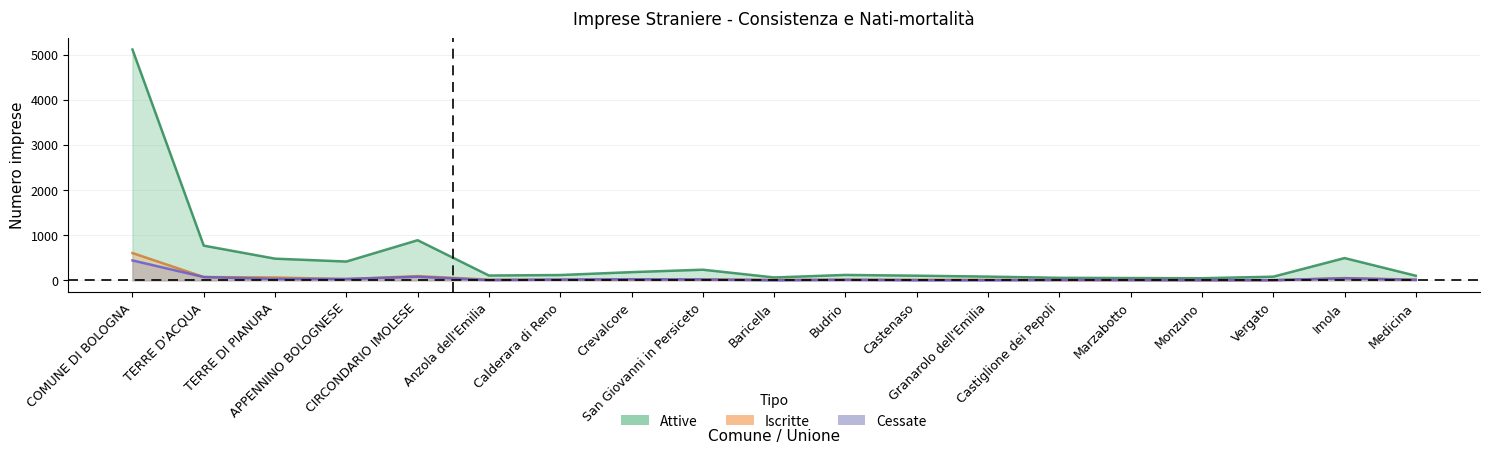

What is the difference between the Attive values at Calderara di Reno and Crevalcore?

64